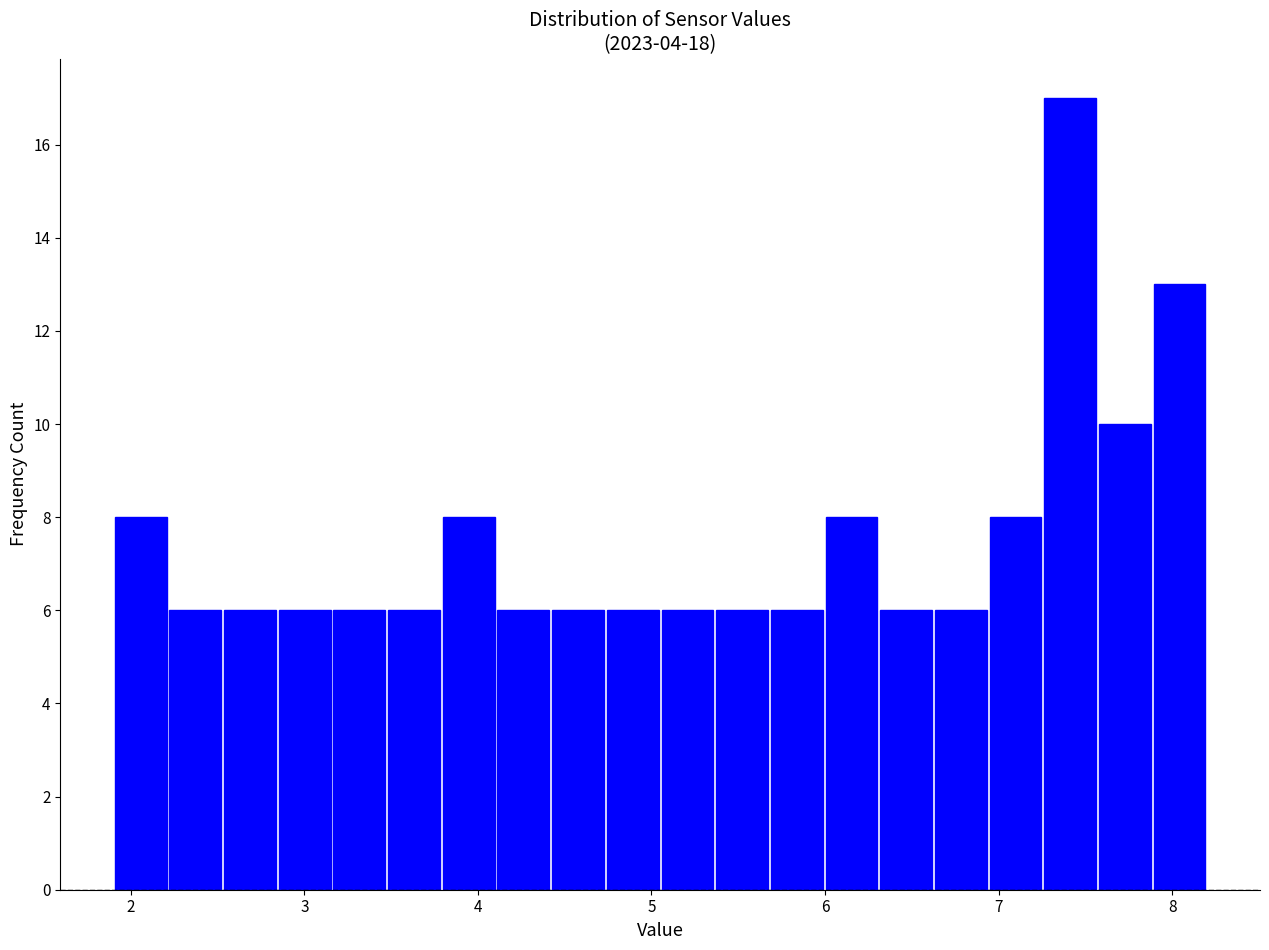

Read against the x-axis, roughly where is the centre of the tallest bar?

7.4